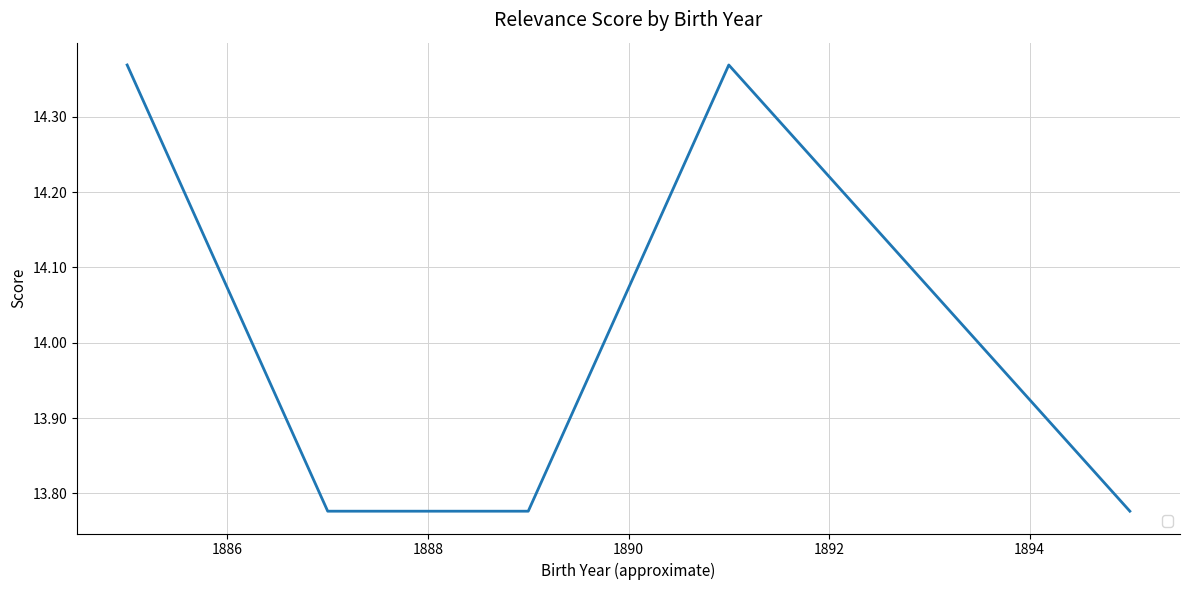

True or false: there are more than 0 points higher than both neighbors.

True